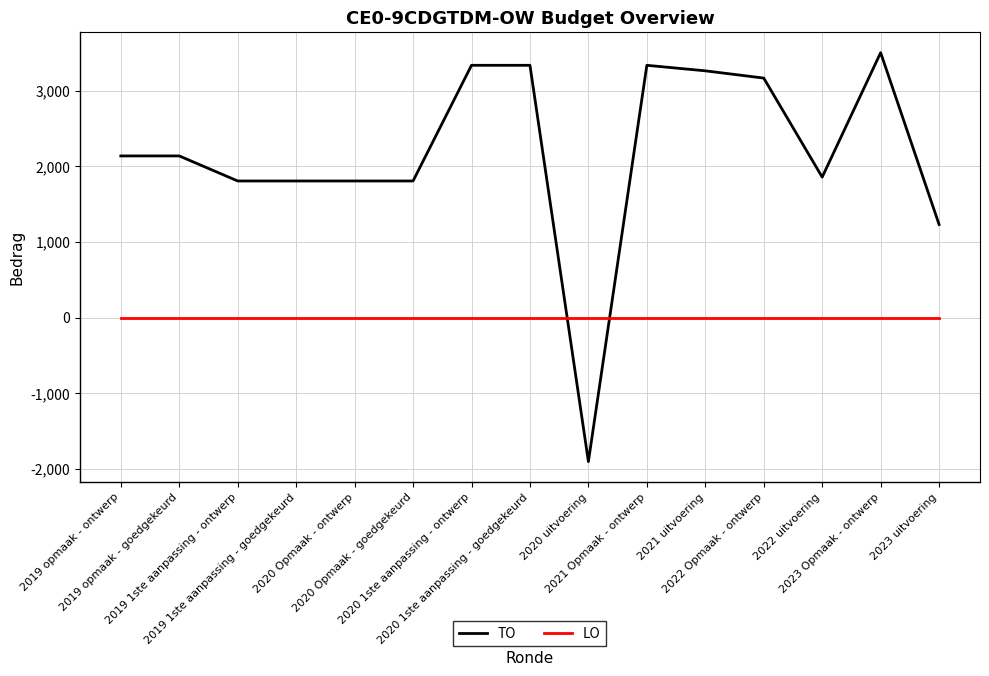

List the series in order of their peak value, highest first.

TO, LO